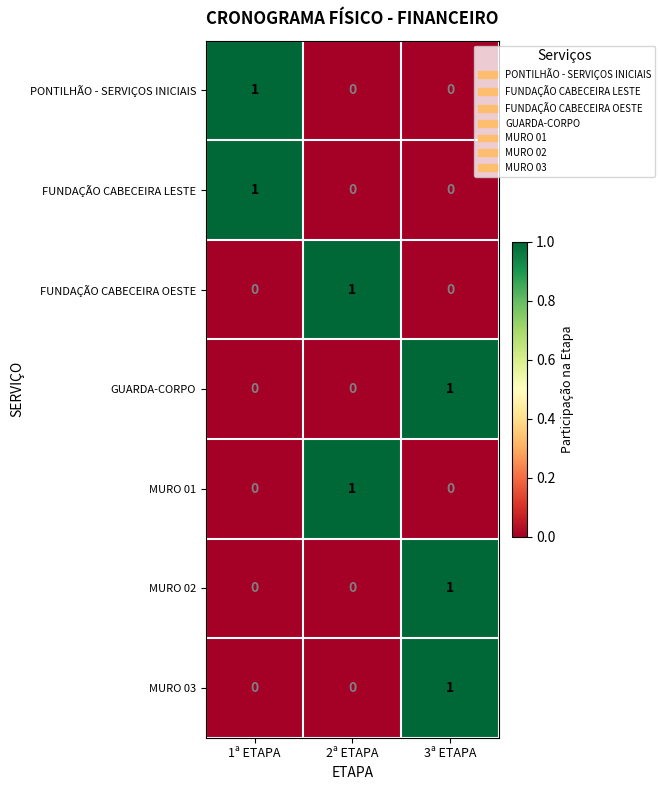

The value of PONTILHÃO - SERVIÇOS INICIAIS at 1ª ETAPA is 1. True or false?

True